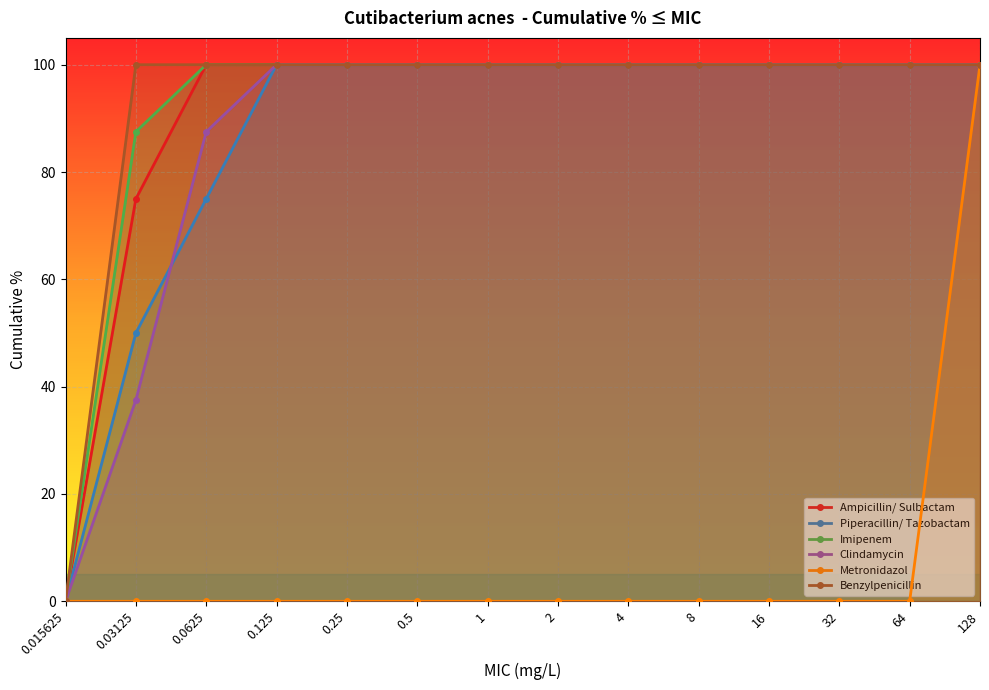

At which category is the sum across all series the highest?

128